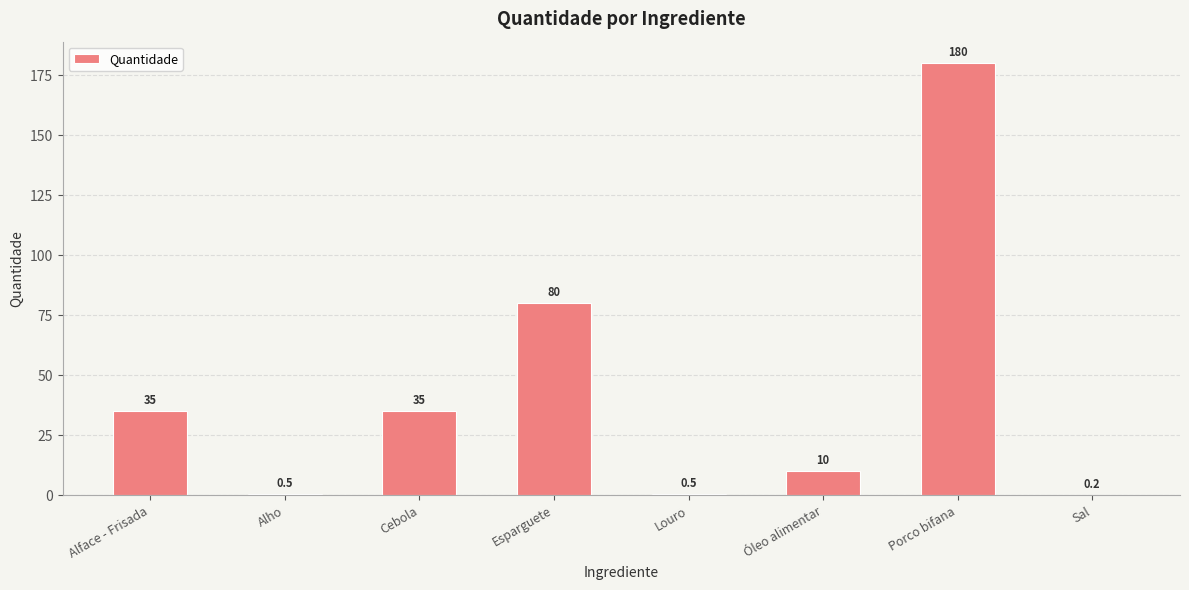

What is the sum of the values at Óleo alimentar and Alface - Frisada?

45.0